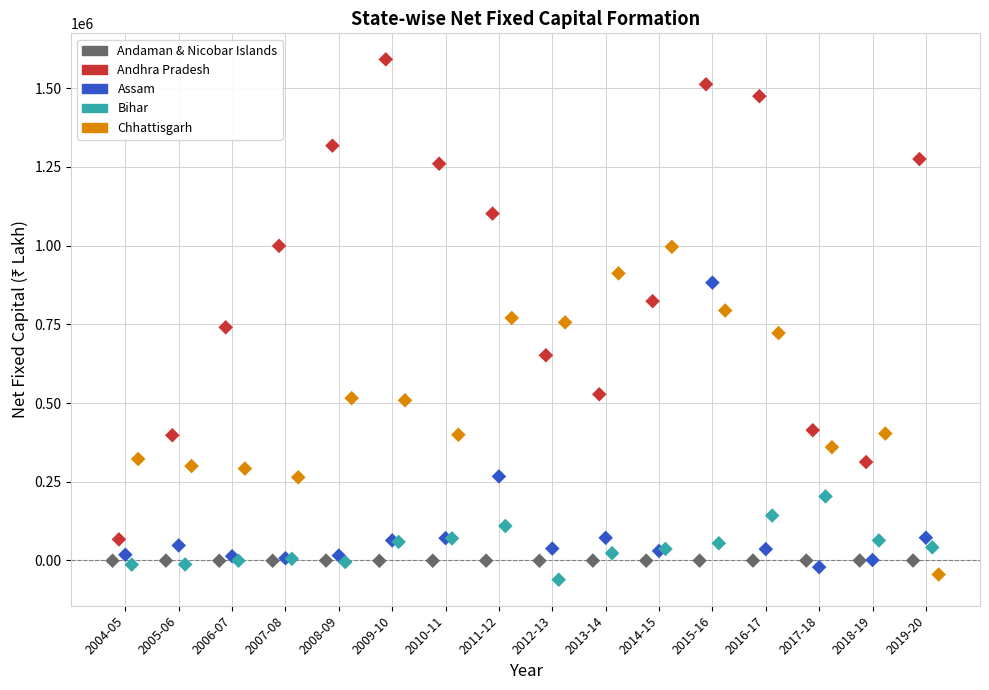

Which series reaches the maximum Y coordinate?

Andhra Pradesh